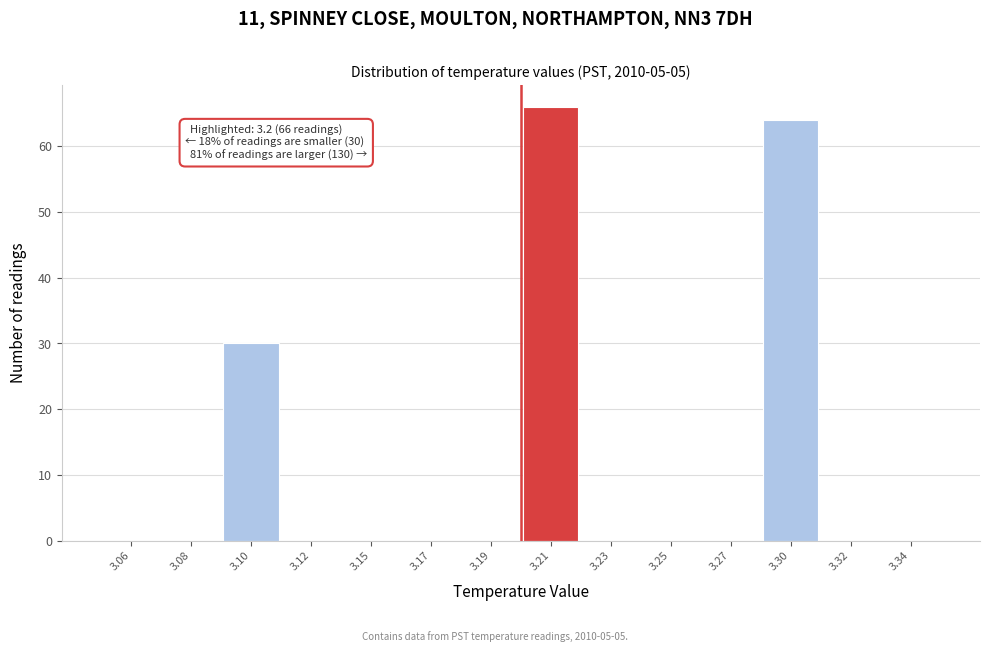

Reading left to right, what are all the values shown in this chart?

3.06=0	3.08=0	3.10=30	3.12=0	3.15=0	3.17=0	3.19=0	3.21=66	3.23=0	3.25=0	3.27=0	3.30=64	3.32=0	3.34=0